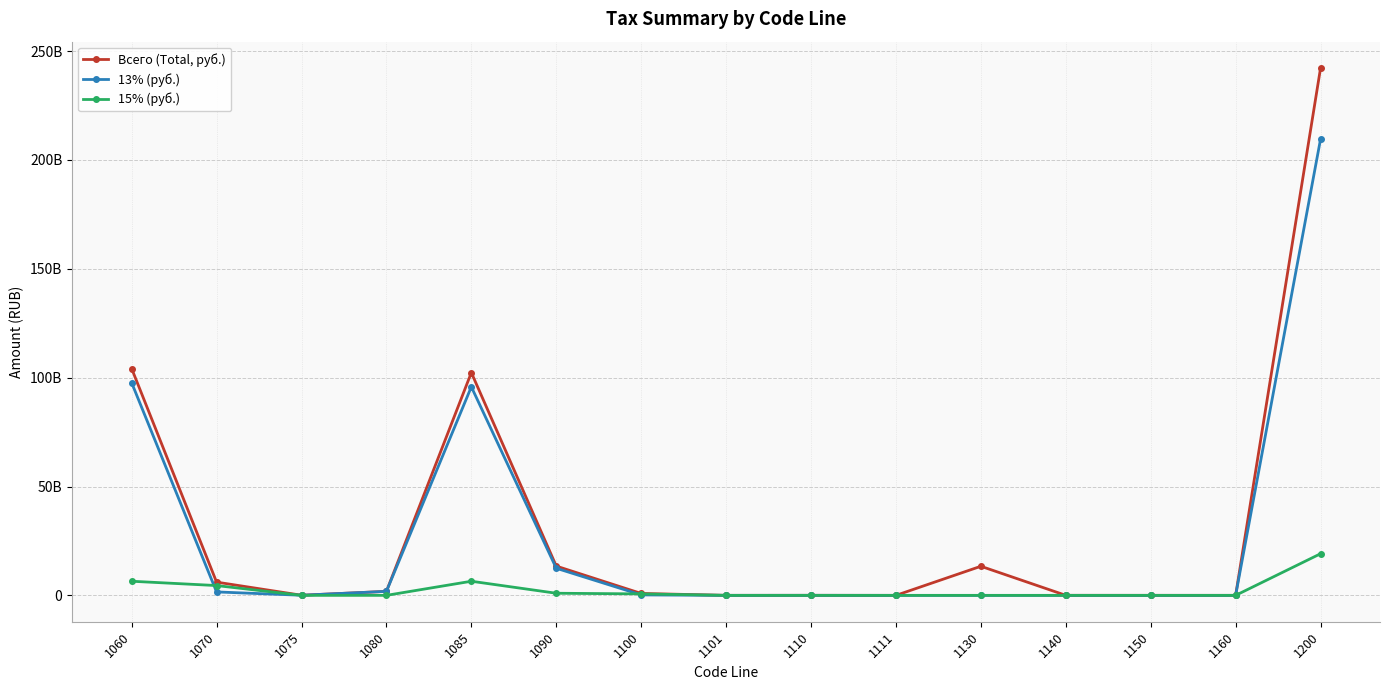

Reading left to right, extract all data points from this chart.

Всего (Total, руб.): 1060=104192374313	1070=6081967494	1075=54026094	1080=1835634690	1085=102333231324	1090=13444574754	1100=880720422	1101=6641380	1110=17839214	1111=0	1130=13364553360	1140=16569176	1150=10113983	1160=3018004	1200=242241662076
13% (руб.): 1060=97657279160	1070=1578699529	1075=51982782	1080=1835380340	1085=95798390521	1090=12455934816	1100=205230227	1101=6318346	1110=17839214	1111=0	1130=0	1140=0	1150=0	1160=0	1200=209607054935
15% (руб.): 1060=6486696233	1070=4503267965	1075=1933062	1080=93263	1085=6486602970	1090=972990442	1100=675490195	1101=289959	1110=0	1111=0	1130=0	1140=0	1150=0	1160=0	1200=19127364089